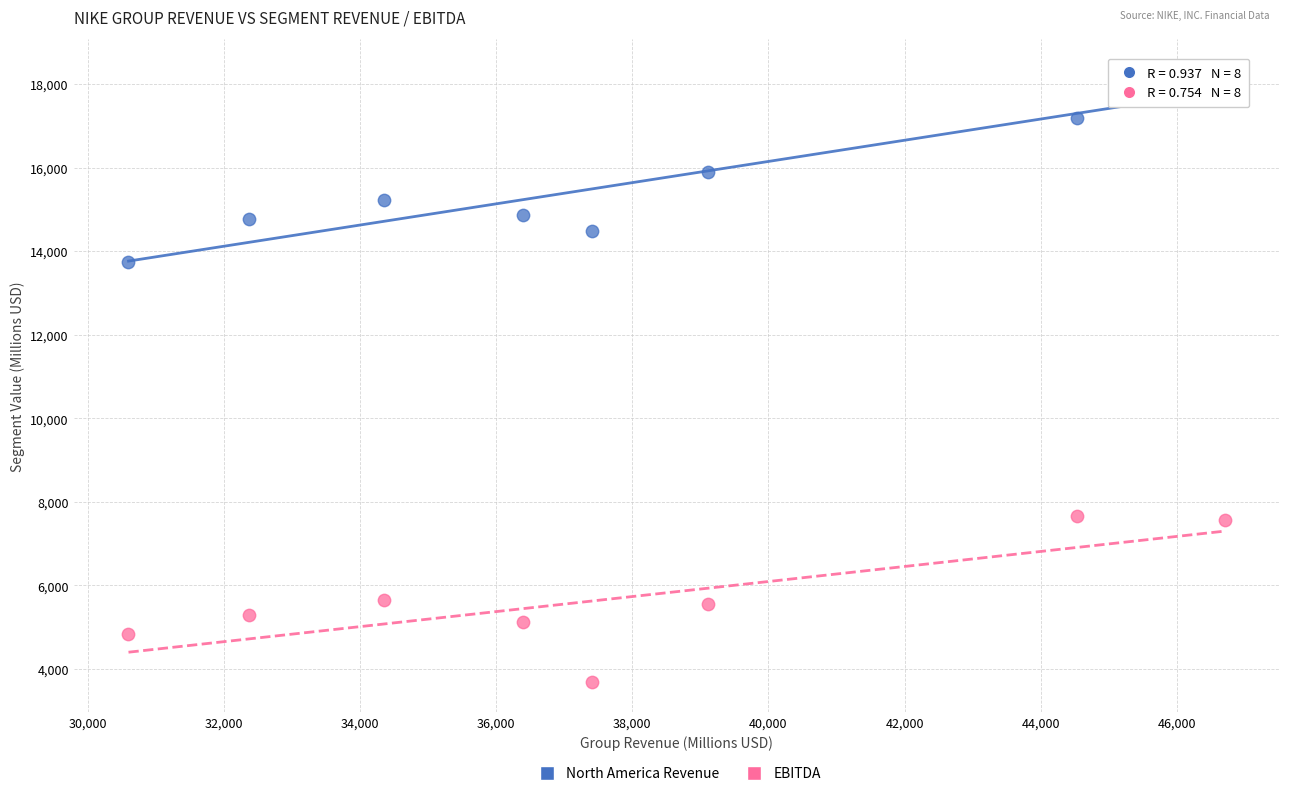

Which series reaches the minimum Y coordinate?

EBITDA